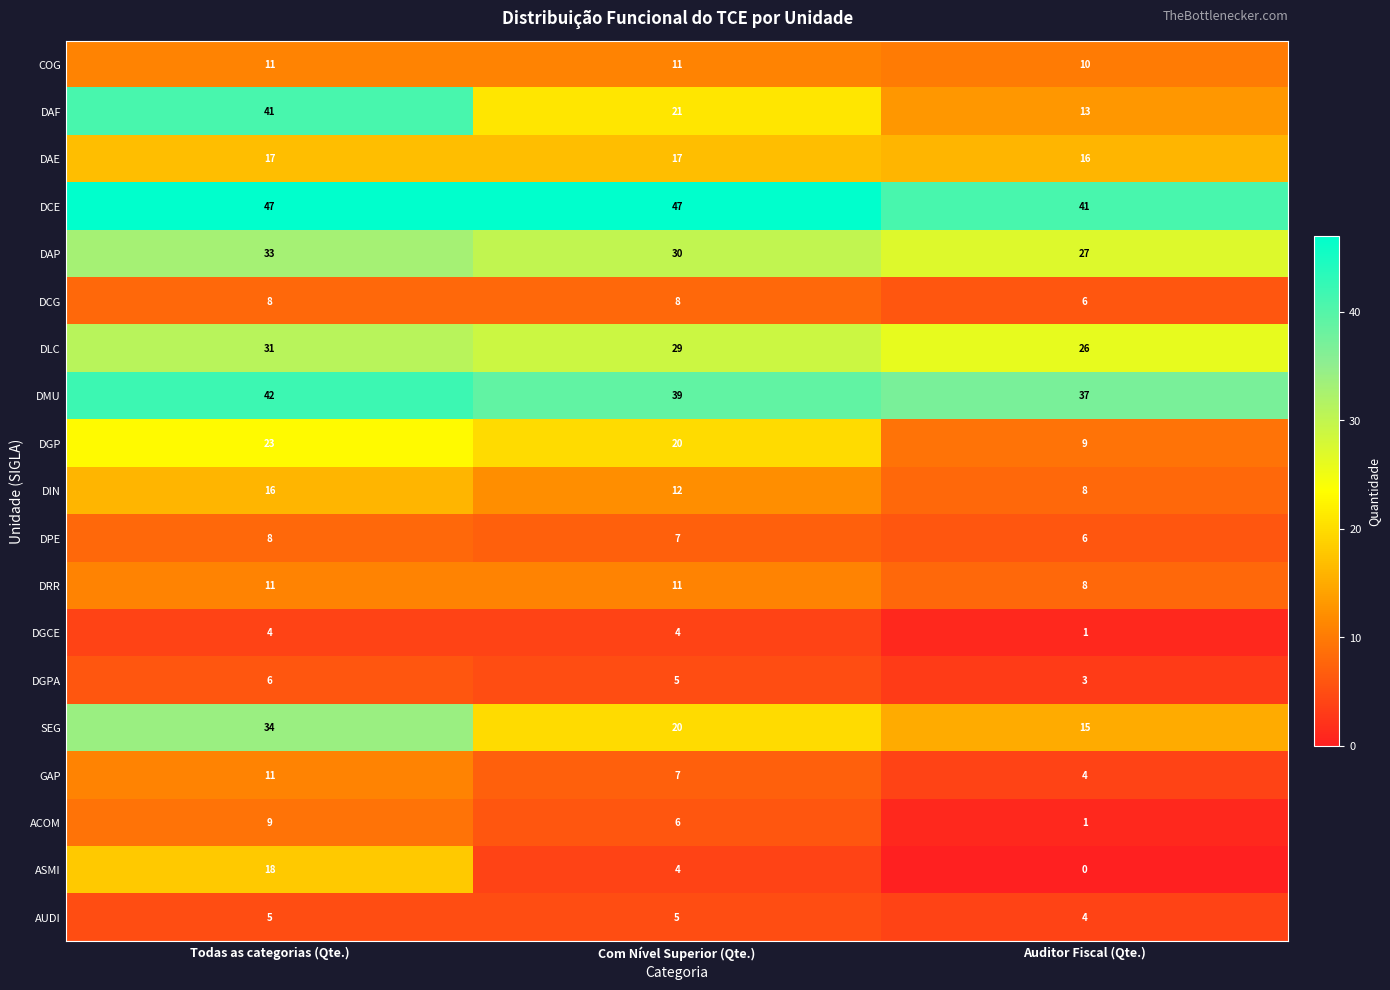

Which series has the widest spread of values?

DAF